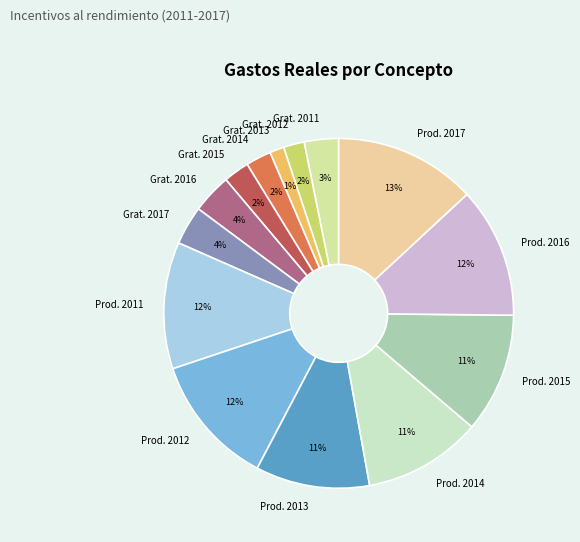

To the nearest percent, what portion does Prod. 2016 represent?

12%